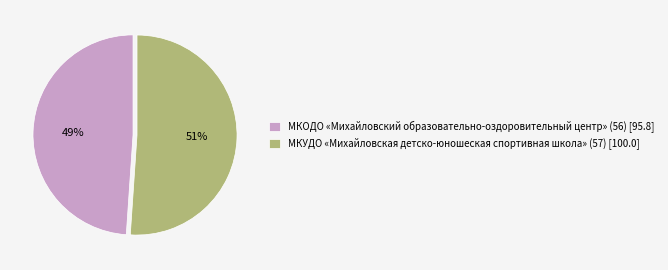

To the nearest percent, what is the difference between the largest and smallest slice percentages?

2%